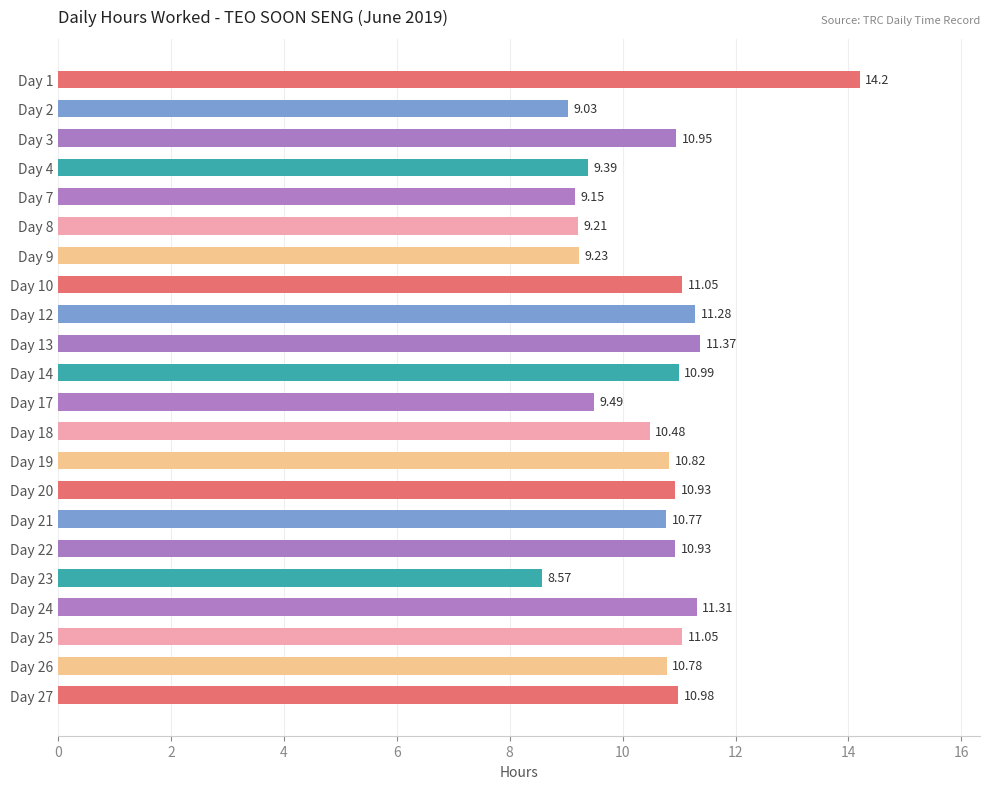

What is the minimum value shown in the chart?

8.6